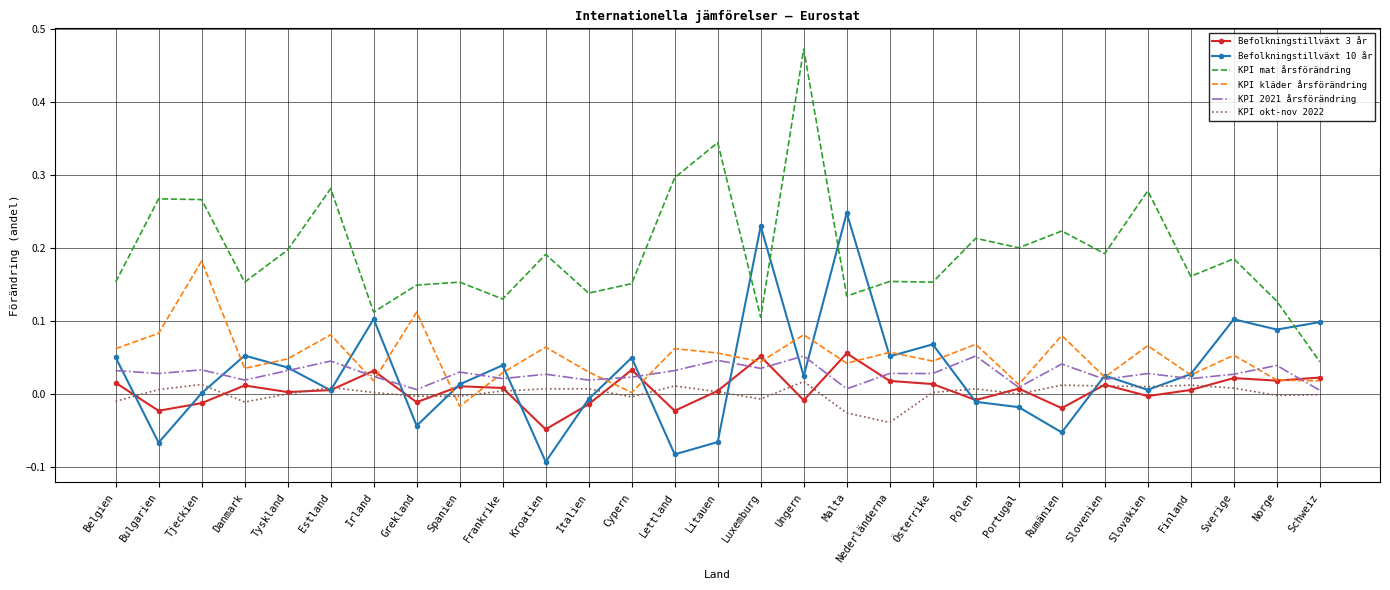

Is the value of KPI kläder årsförändring at Frankrike greater than the value of Befolkningstillväxt 3 år at Portugal?

Yes